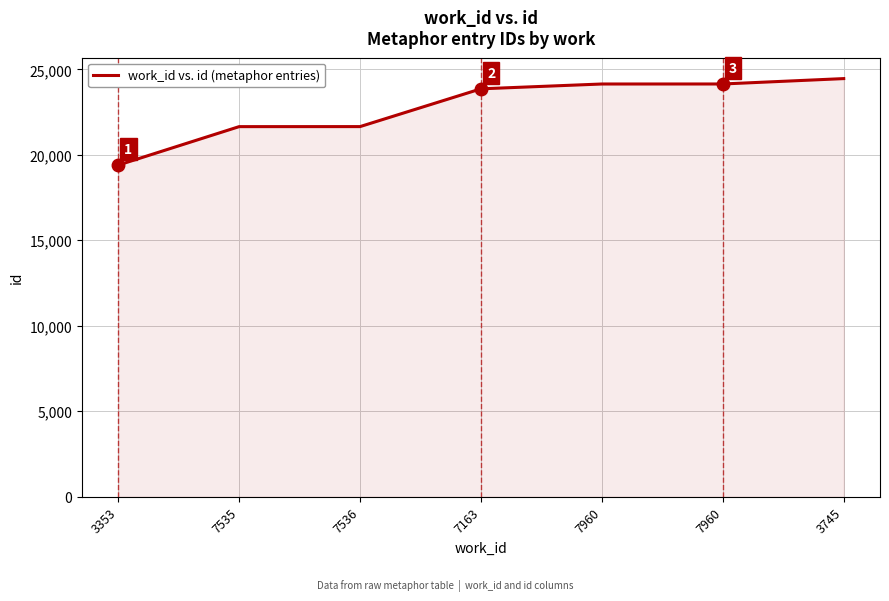

What is the ratio of the value at 3745 to the value at 7163?

1.0